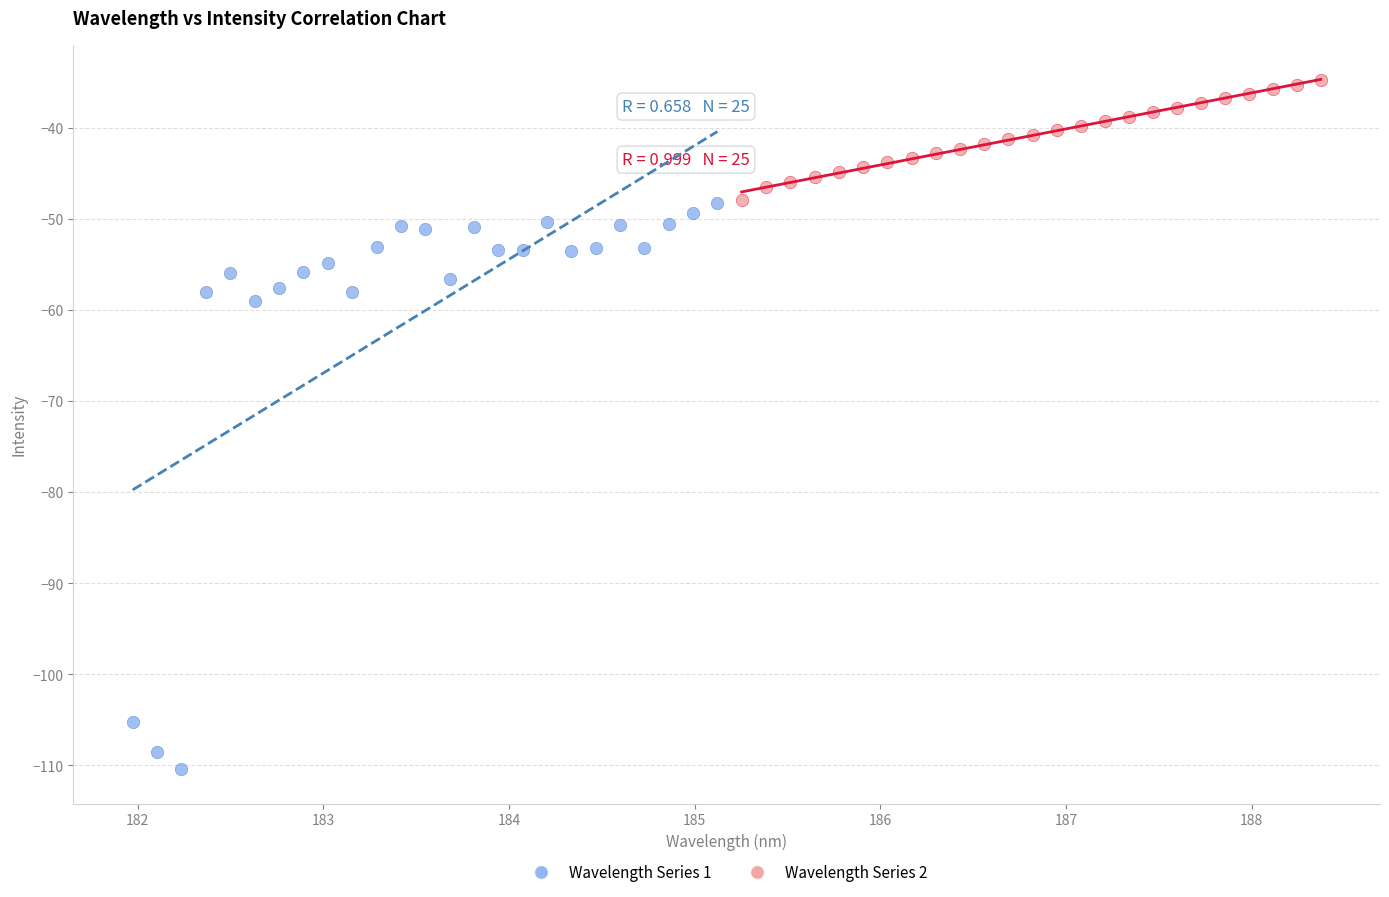

Which series has the largest Y range (max minus min)?

Wavelength Series 1